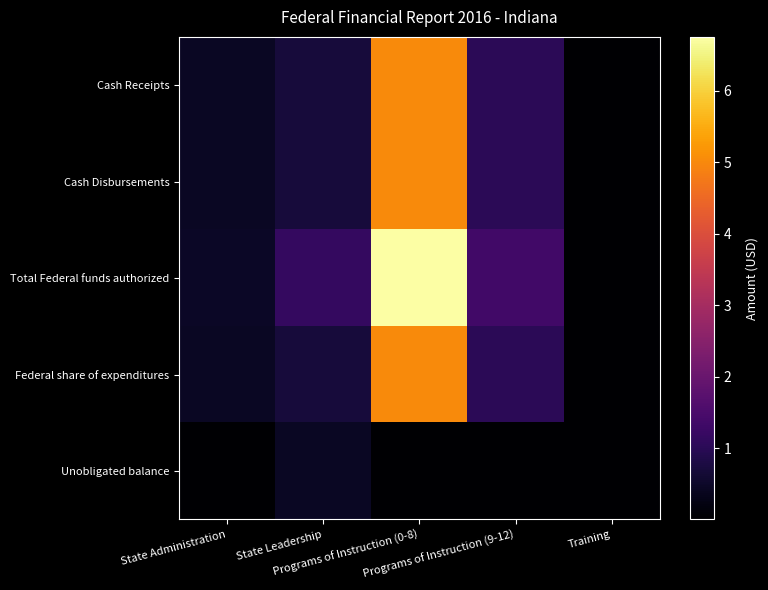

At how many categories does at least one series exceed 1655164?

1